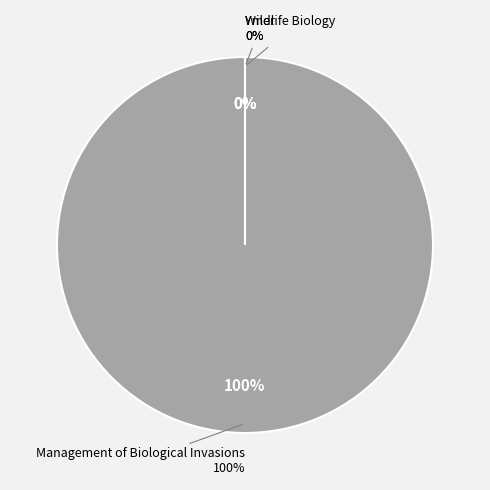

Which slice is the smallest?

Wildlife Biology